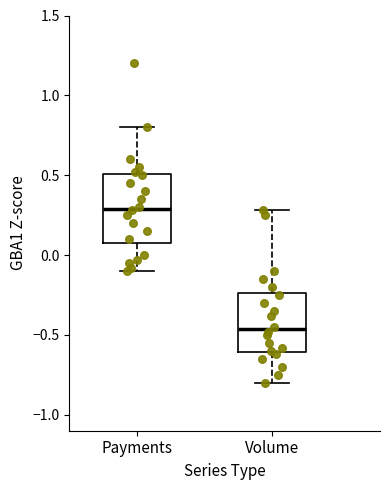

Reading left to right, transcribe this box plot: for each box, give where its median line is, the range the box spans, and where its two whiskers end, as read against the y-axis. The values are not printed on the chart, so give them approximately, as read against the axis.

Payments: median 0.30, box 0.10 to 0.50, whiskers -0.10 to 0.80
Volume: median -0.45, box -0.60 to -0.25, whiskers -0.80 to 0.30